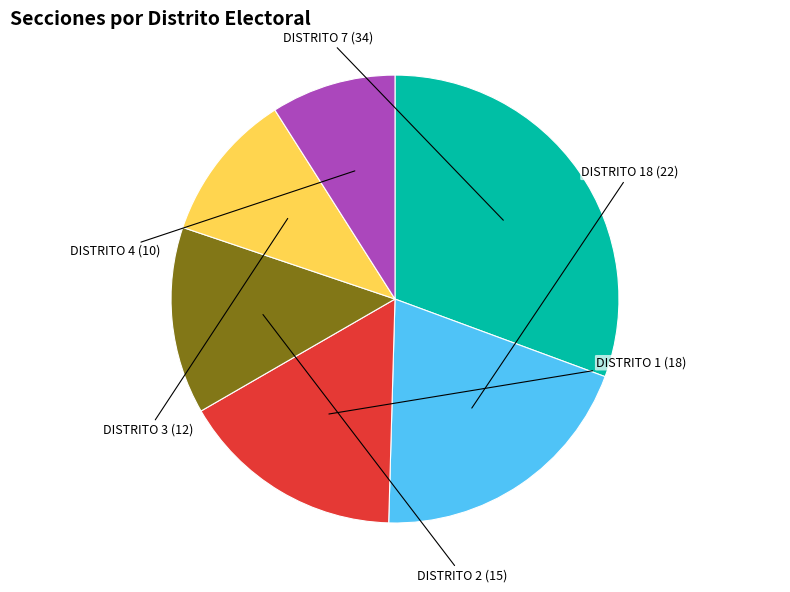

How many segments does this pie chart have?

6